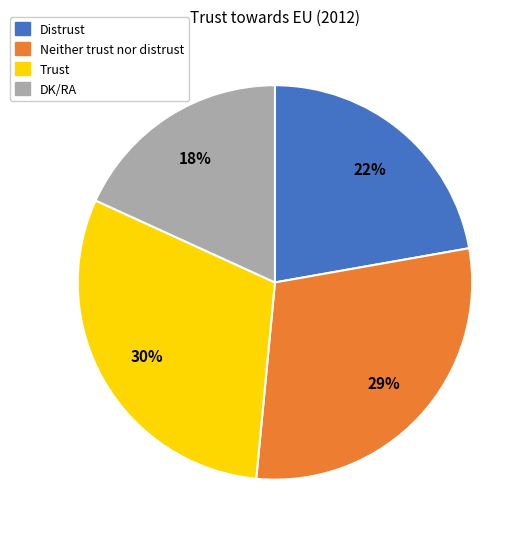

Which has a higher value, Distrust or Neither trust nor distrust?

Neither trust nor distrust